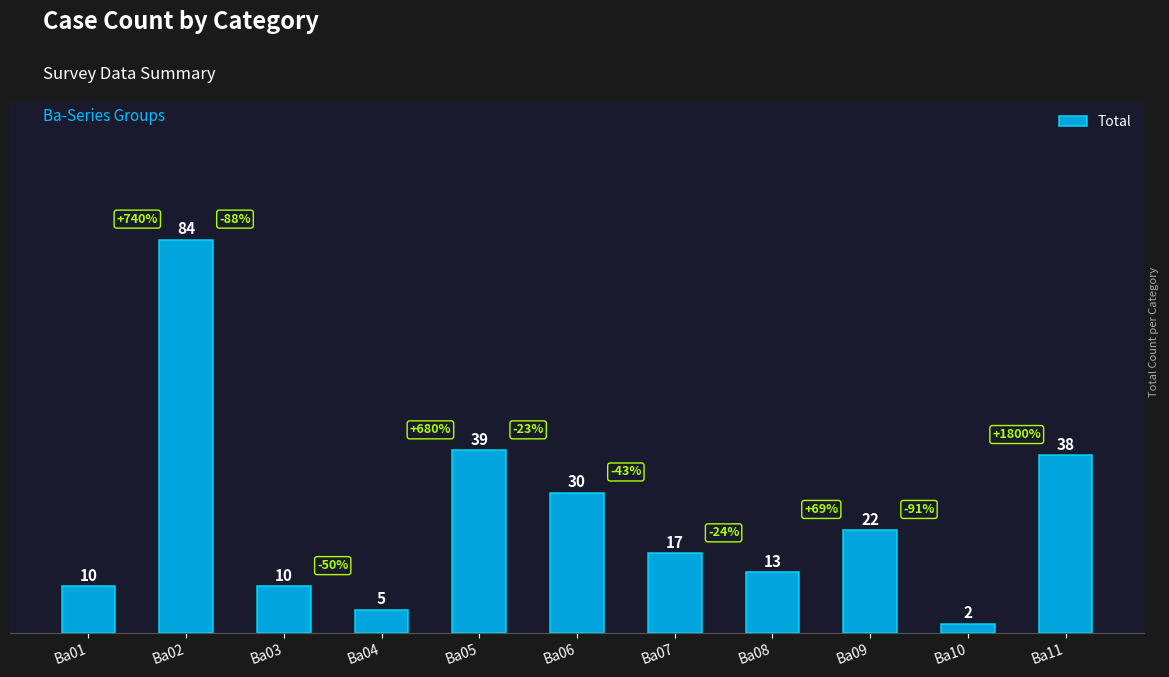

What is the ratio of the value at Ba01 to the value at Ba02?

0.1